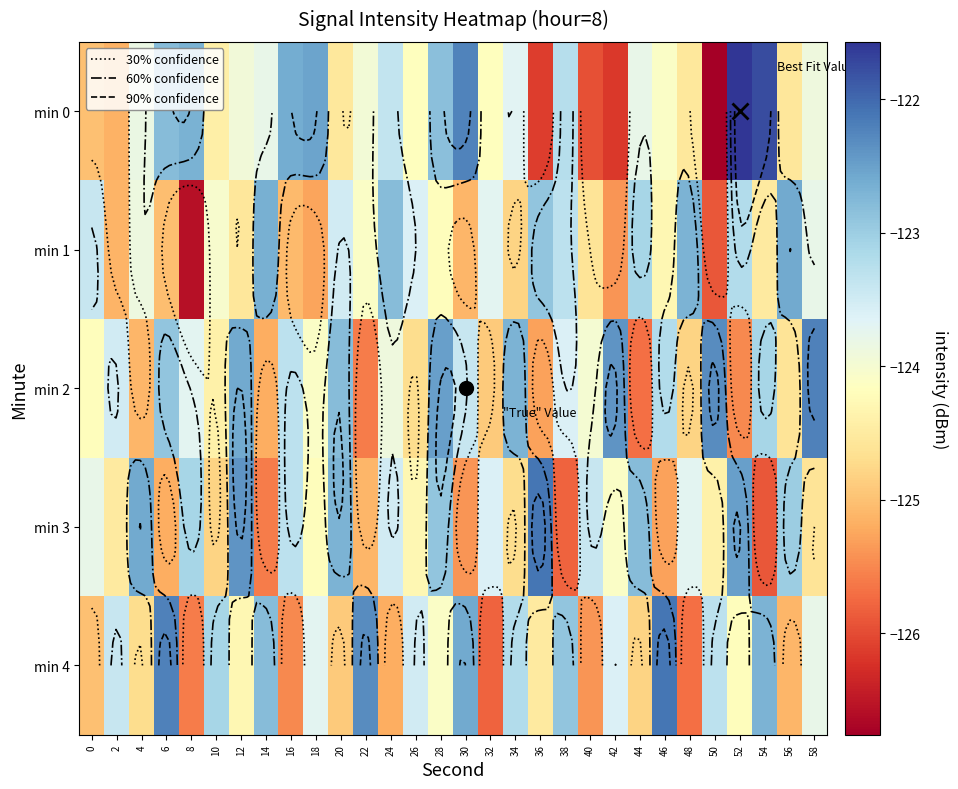

What is the average value of the min 0 series?

-123.9